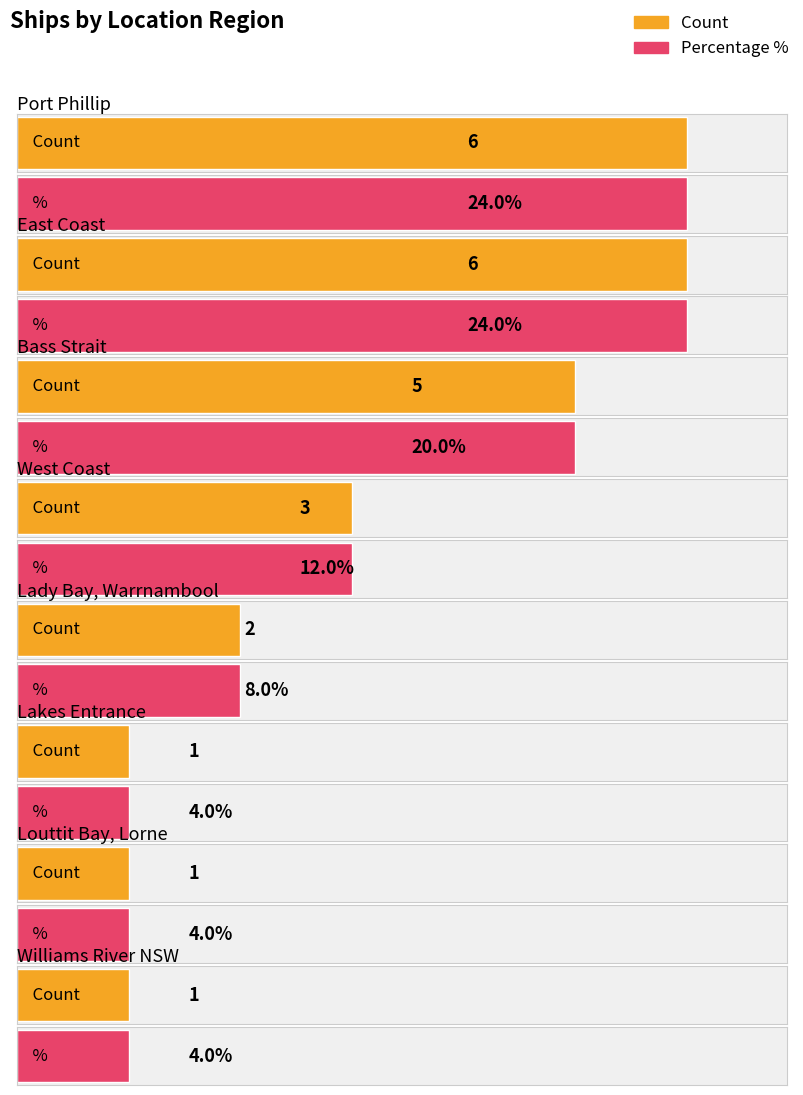

Which label corresponds to the smallest value in the chart?

Lakes Entrance